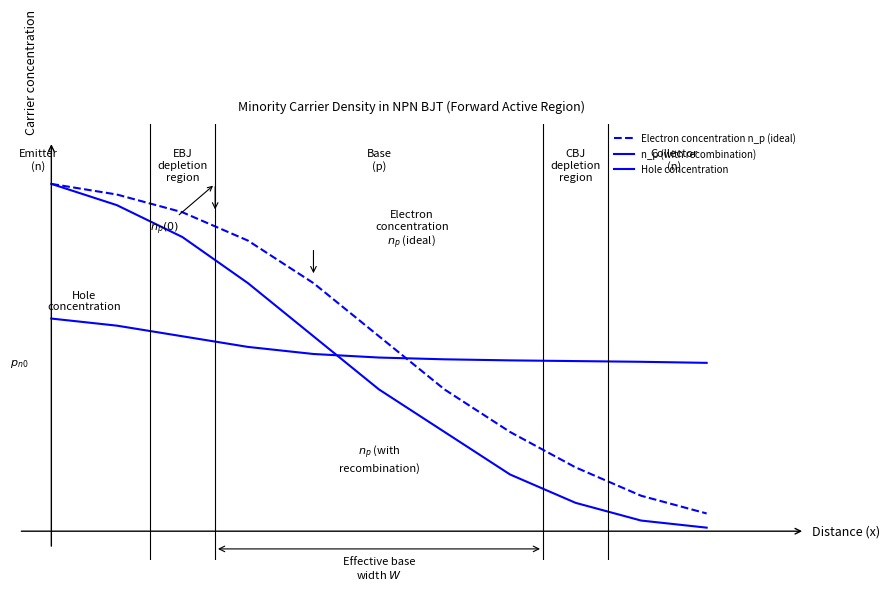

How many intersections are there between n_p (with recombination) and Hole concentration?

1